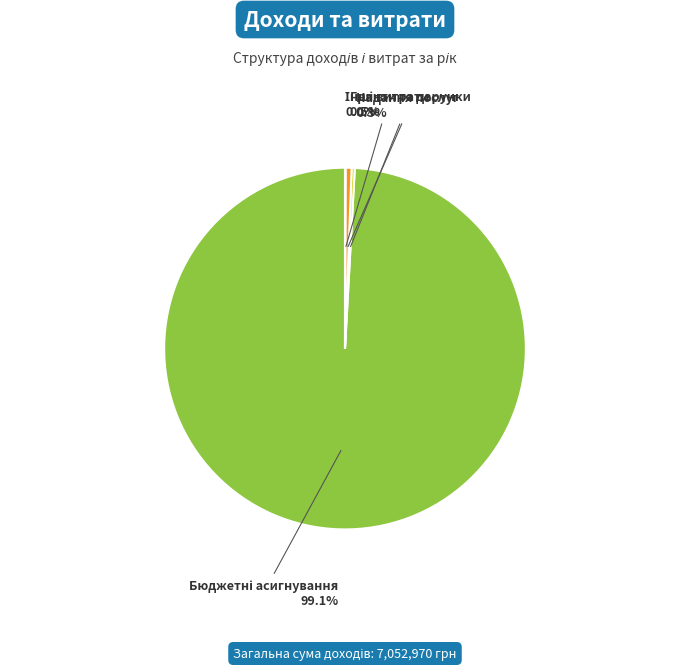

How many segments does this pie chart have?

4